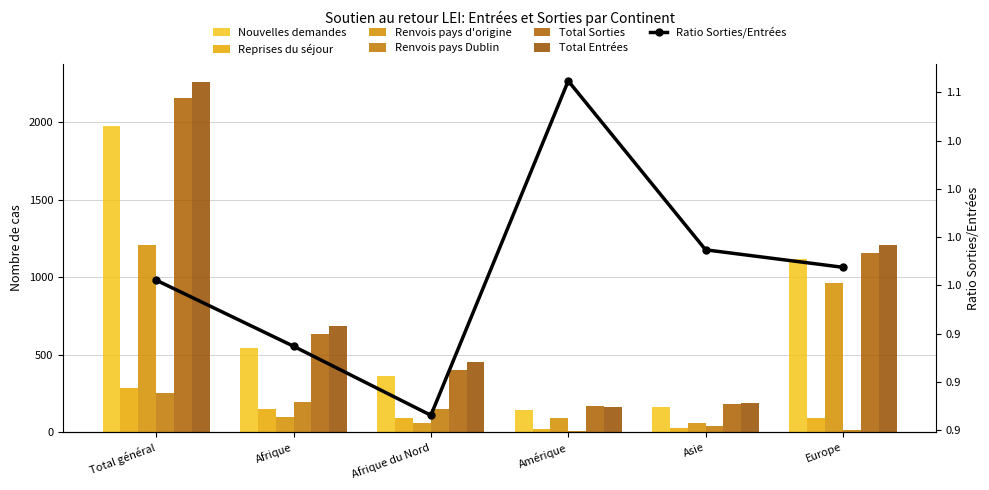

What position from the left is Total général?

1